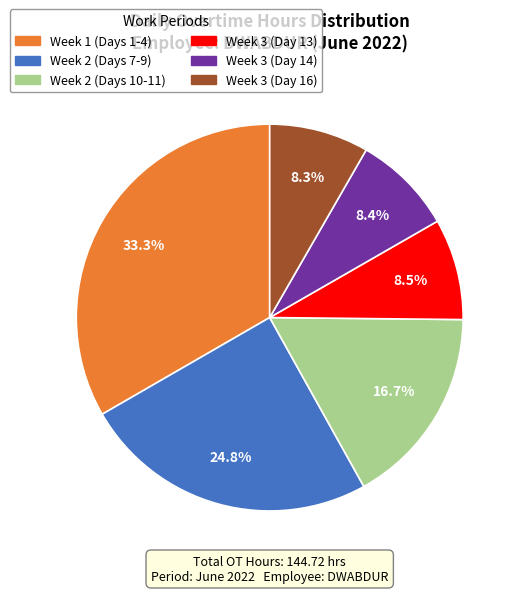

How many segments does this pie chart have?

6